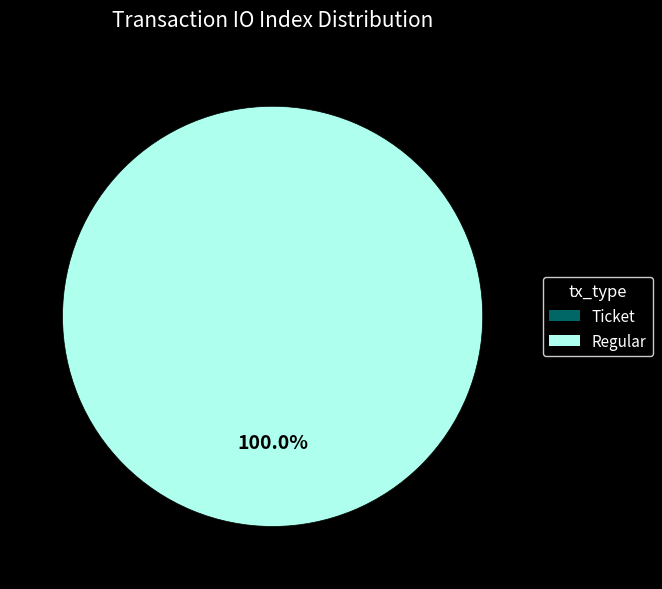

How many slices are in this pie chart?

2